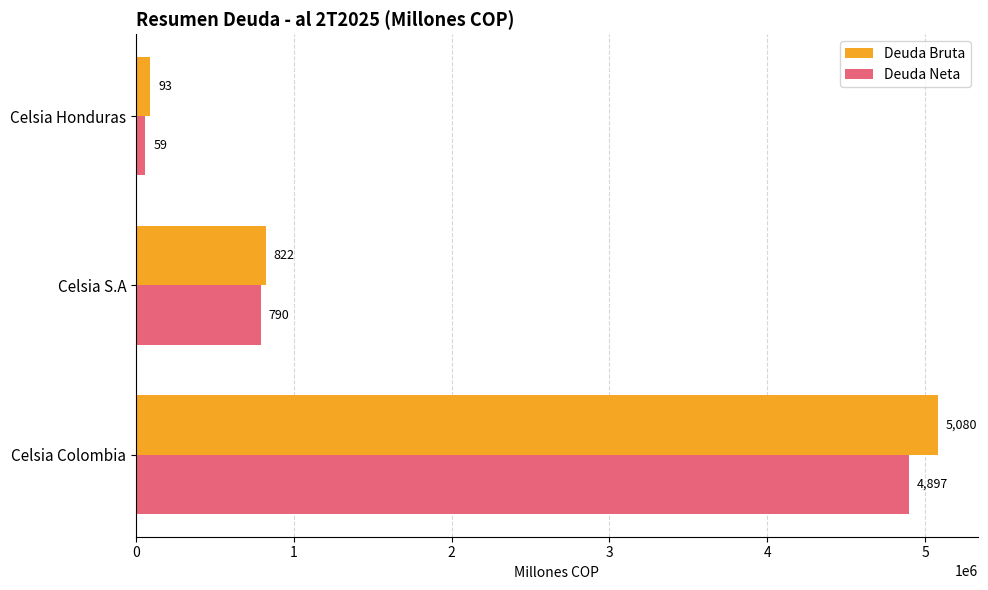

What is the lowest value of the Deuda Bruta series?

92797.1